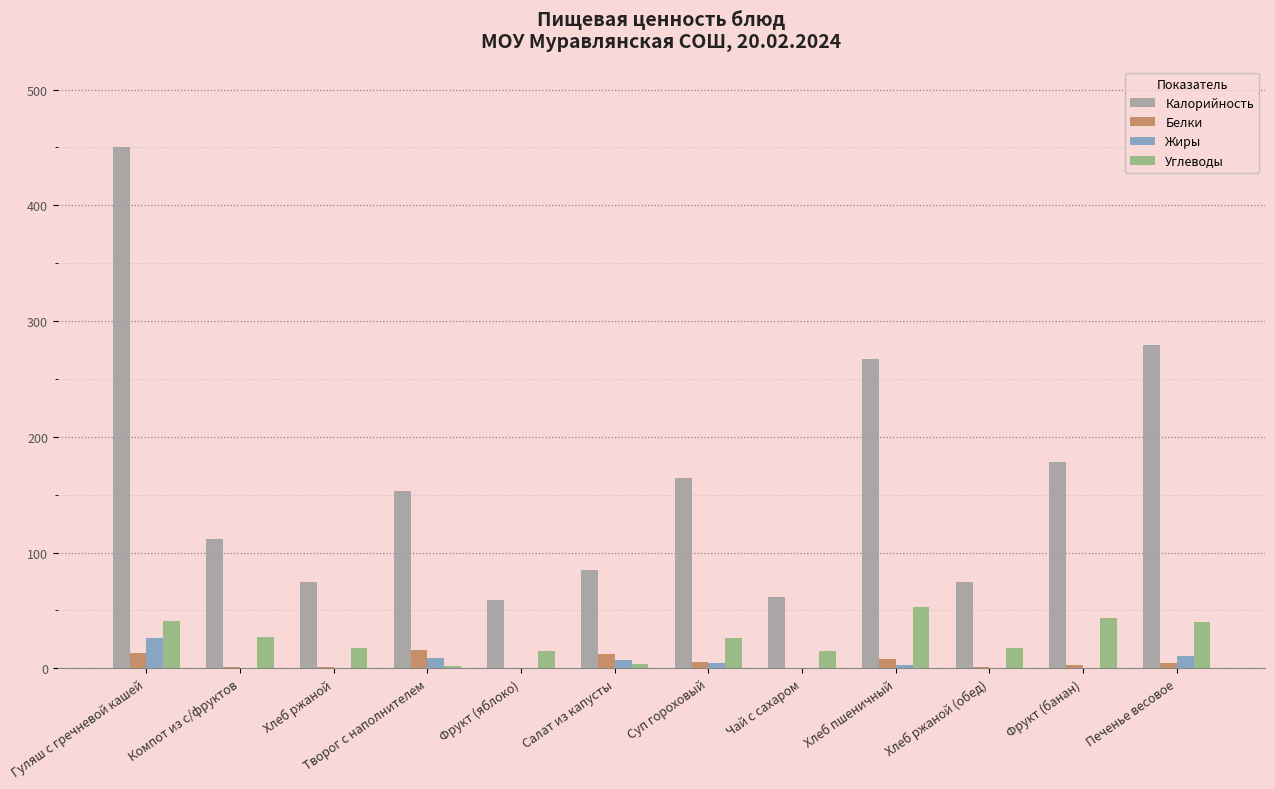

Between Хлеб ржаной and Суп гороховый, which series saw the biggest shift?

Калорийность